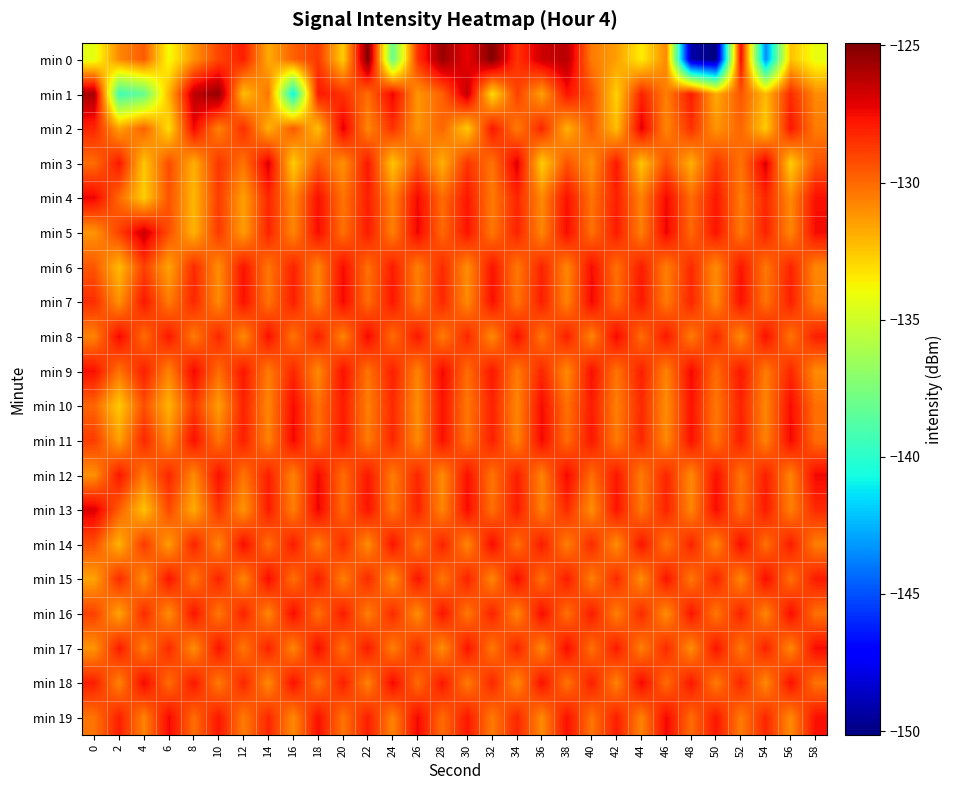

How many series are shown in this chart?

20